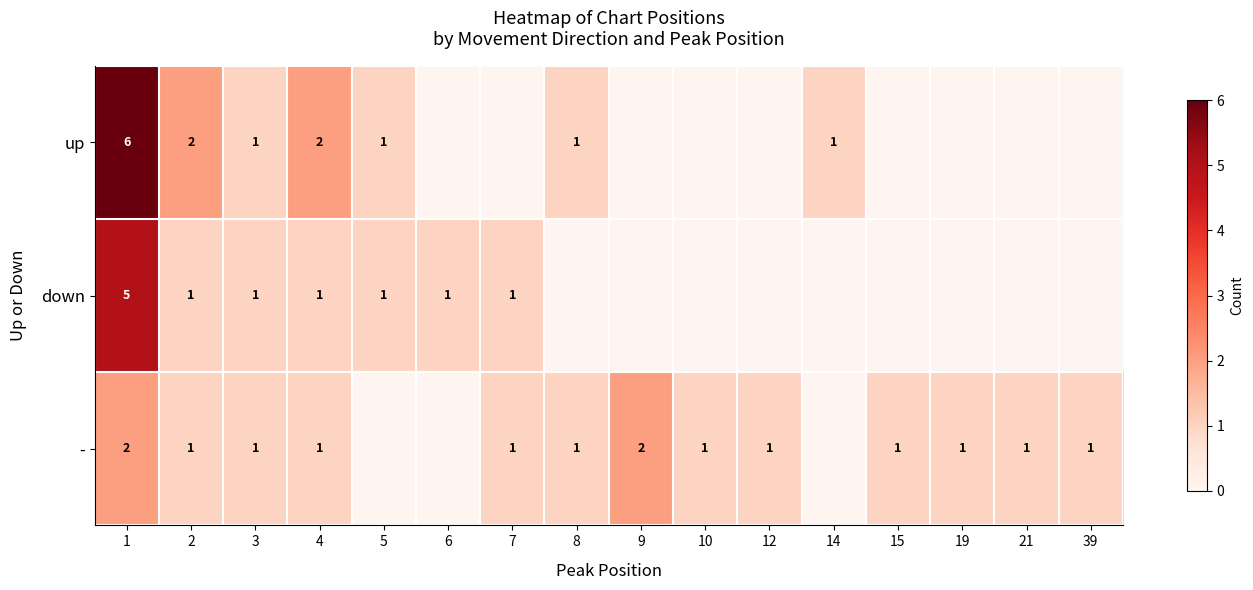

At how many categories does at least one series exceed 5?

1